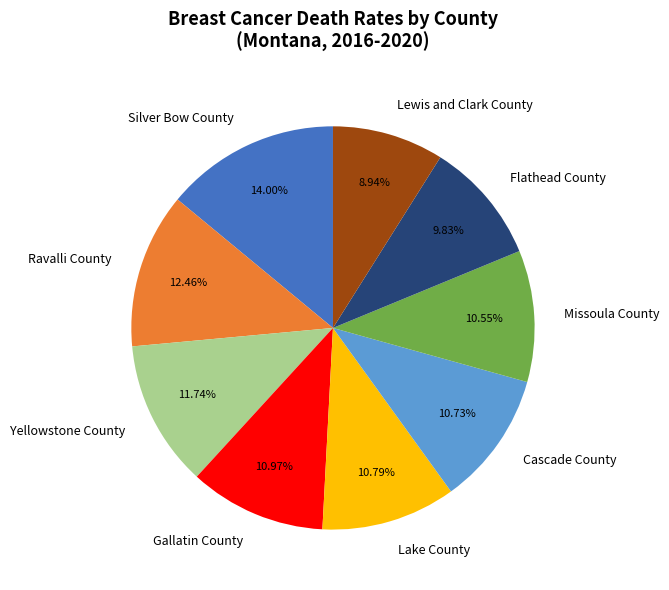

Does any single category account for the majority?

No